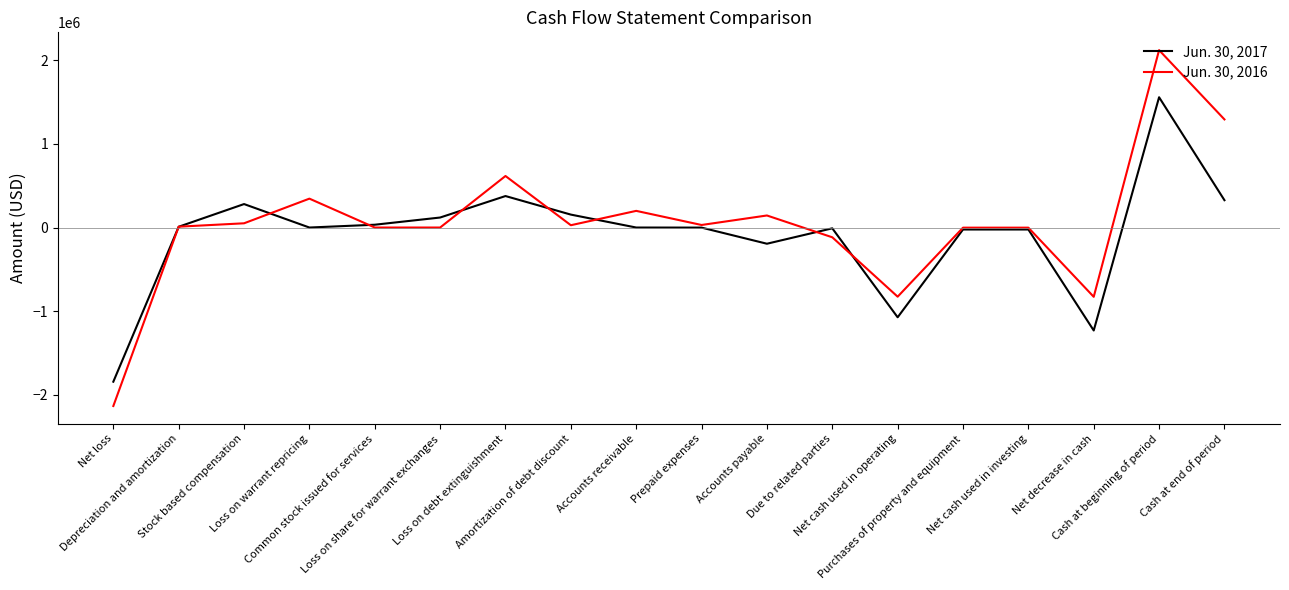

What is the total value across all series at Prepaid expenses?

29563